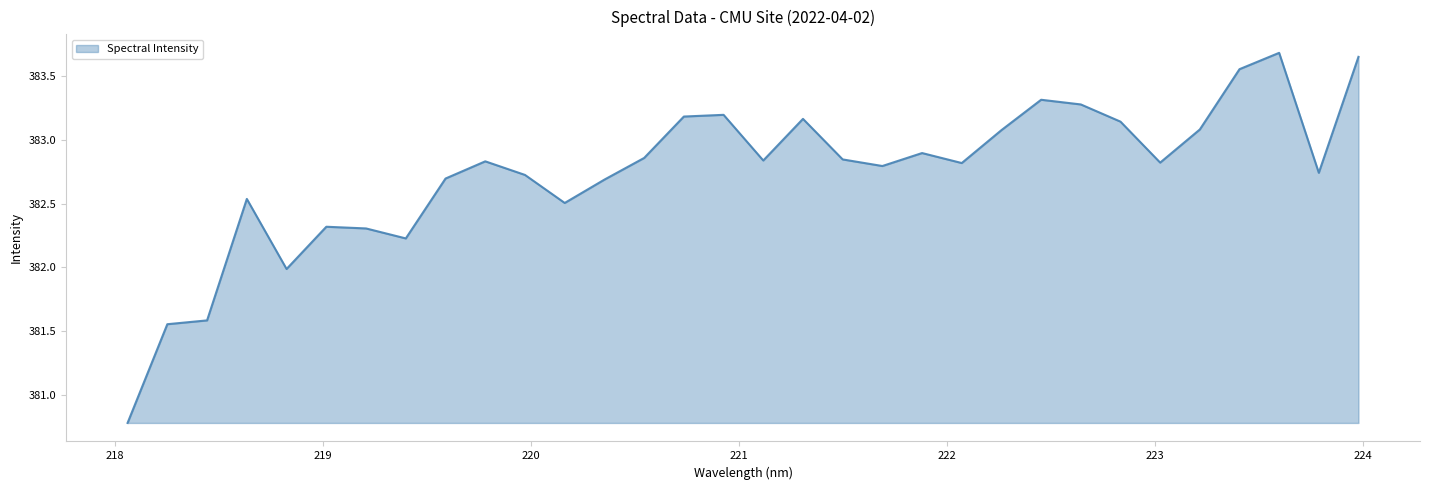

What is the minimum value shown in the chart?

380.8